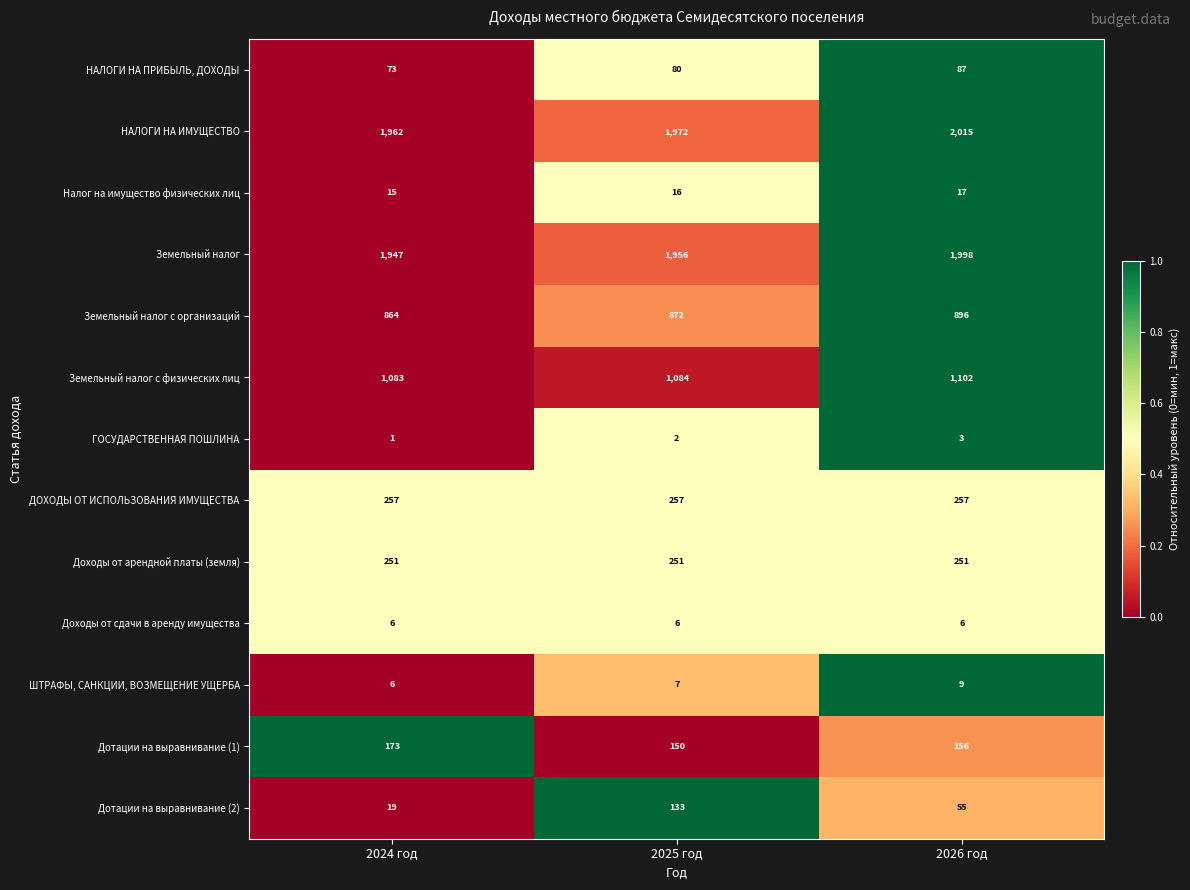

What is the difference between the Дотации на выравнивание (2) values at 2026 год and 2025 год?

78